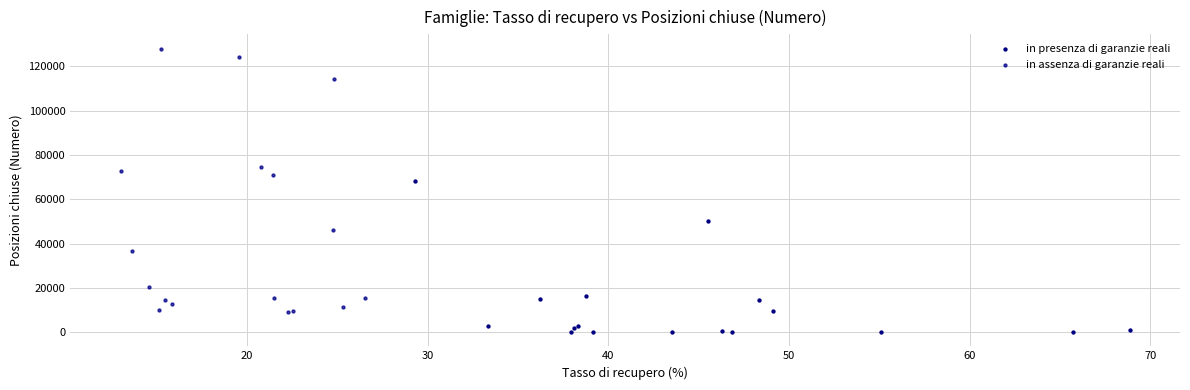

Which series has the largest Y range (max minus min)?

in assenza di garanzie reali